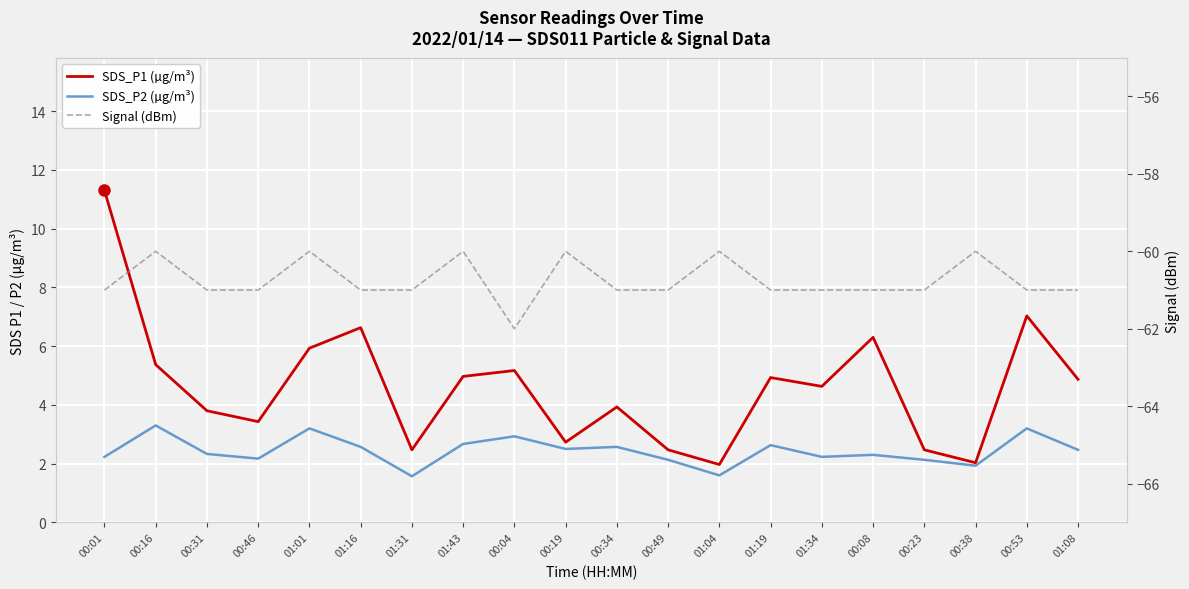

What is the label of the 20th point from the left?

01:08